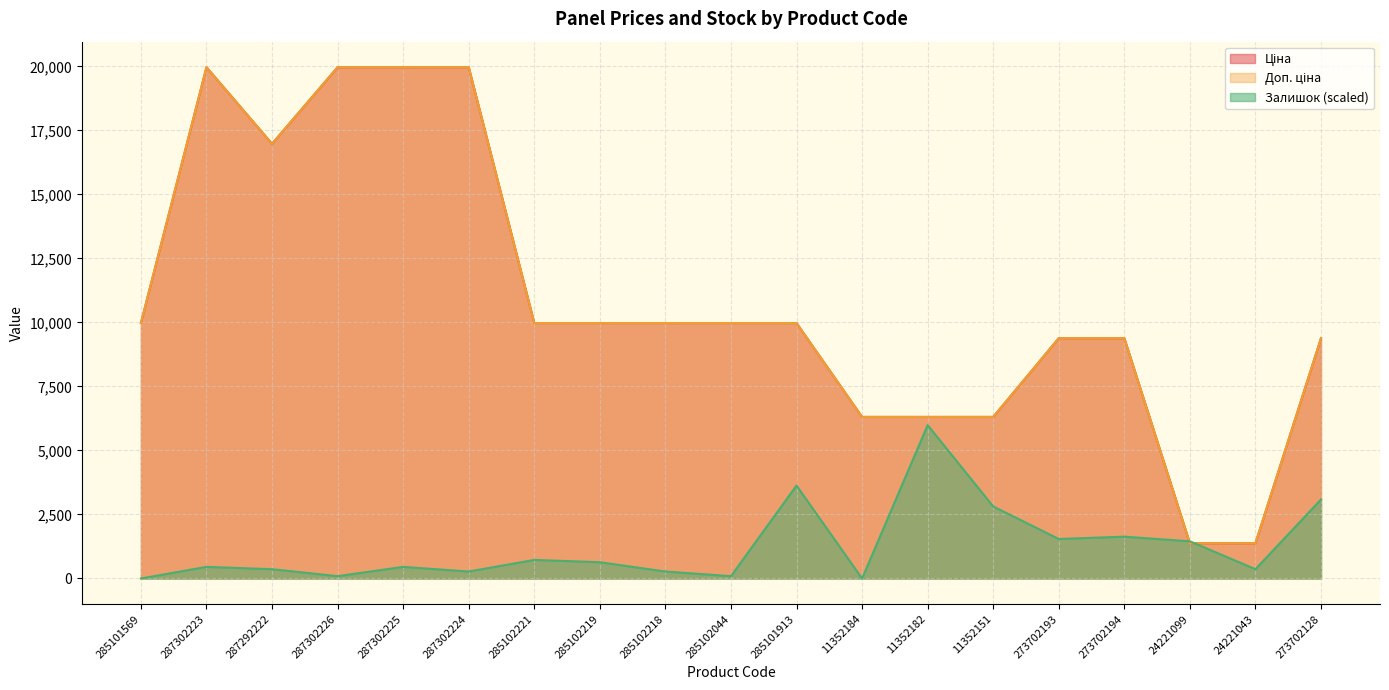

True or false: Ціна and Доп. ціна intersect in this chart.

False